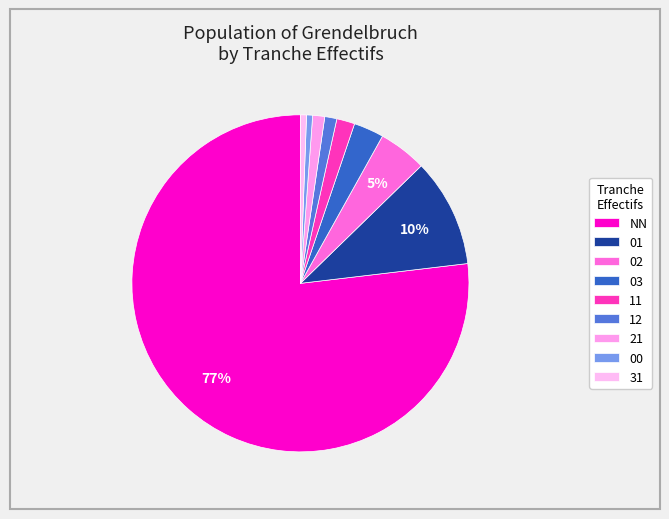

The NN slice represents 77% of the pie. True or false?

True